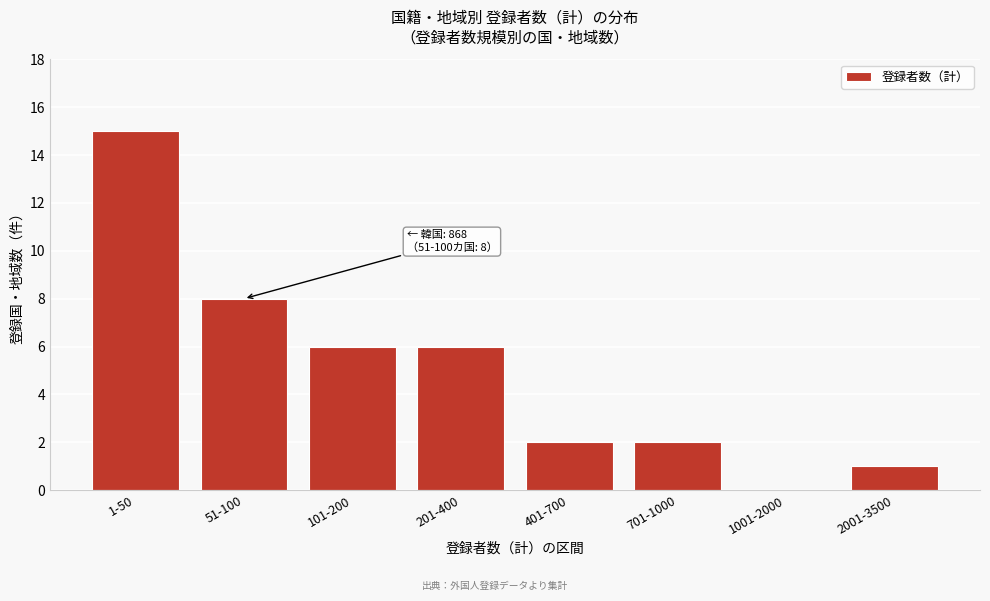

Reading right to left, list all the values displayed in this chart.

2001-3500=1	1001-2000=0	701-1000=2	401-700=2	201-400=6	101-200=6	51-100=8	1-50=15